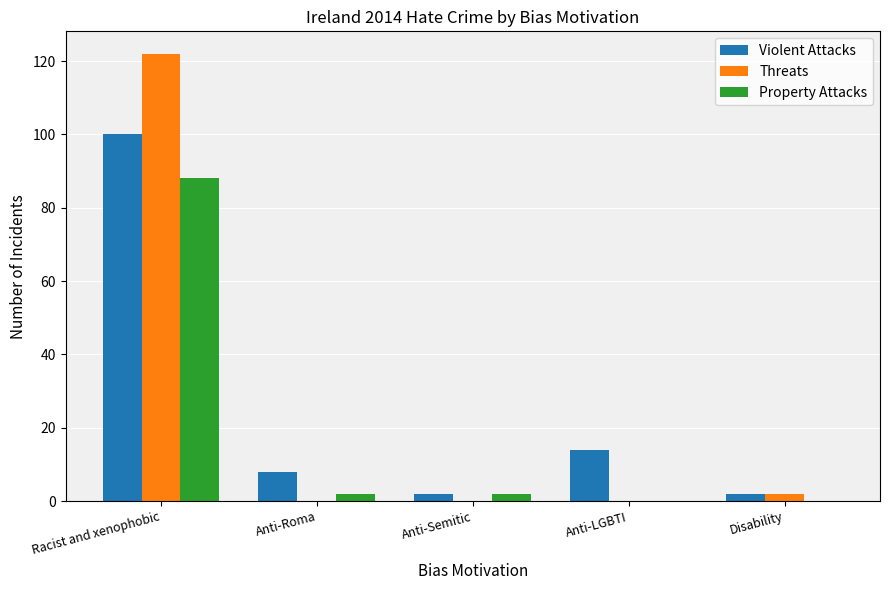

Where is Threats nearest to the value 61?

Disability